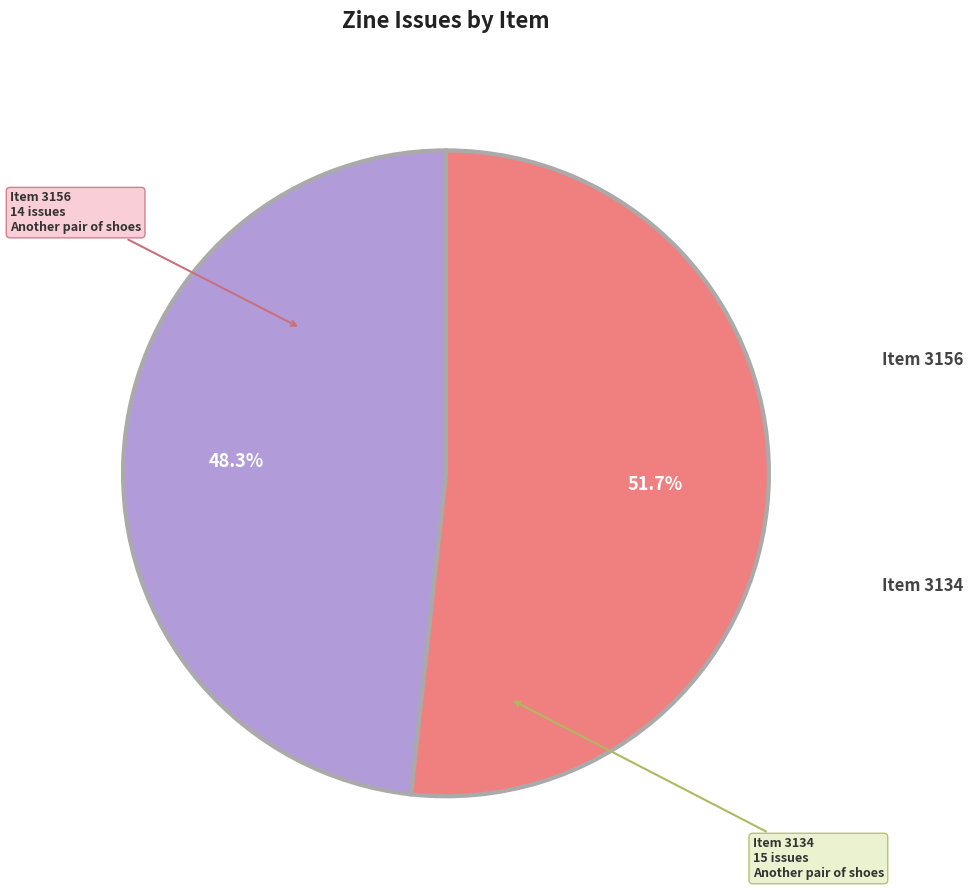

Is there a majority slice in this chart?

Yes